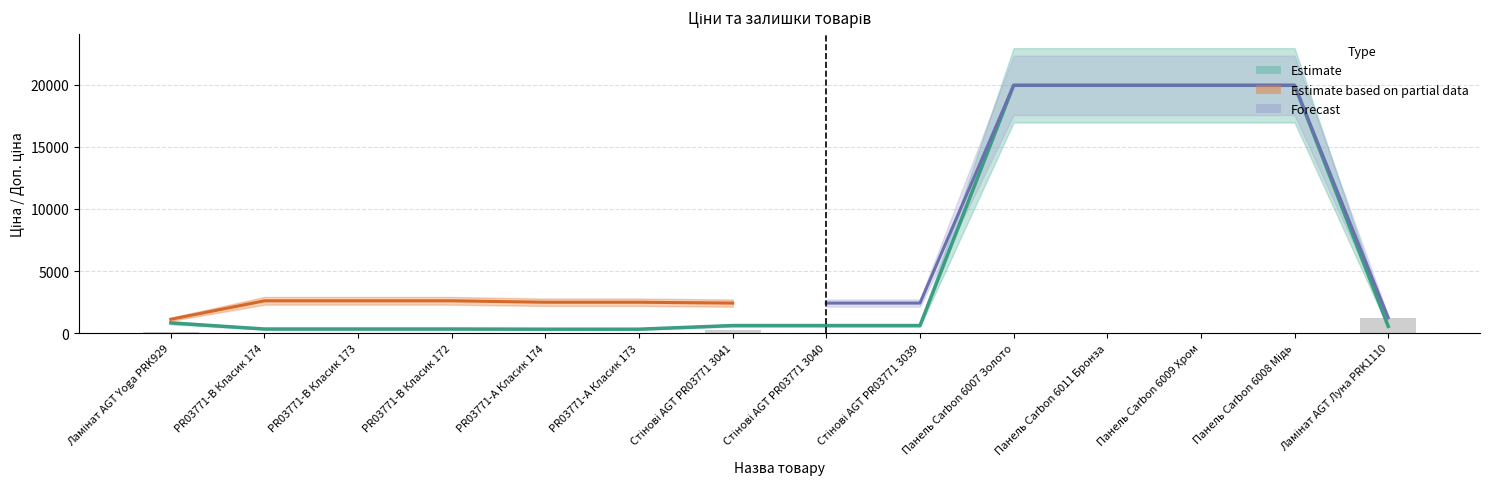

What is the value of the Ціна bar at the 12th from the left?

19964.2